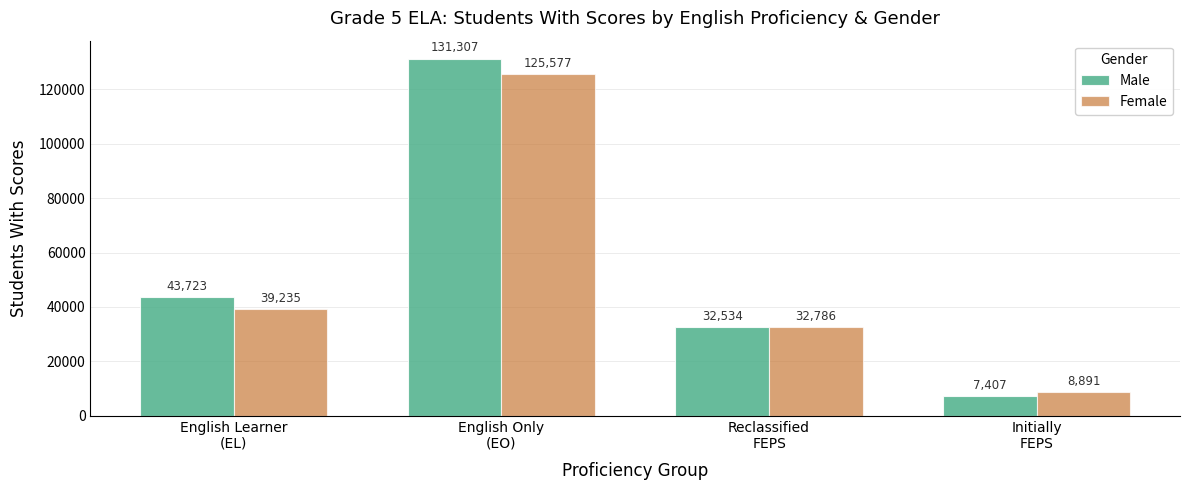

Read the Female value at English Learner
(EL).

39235